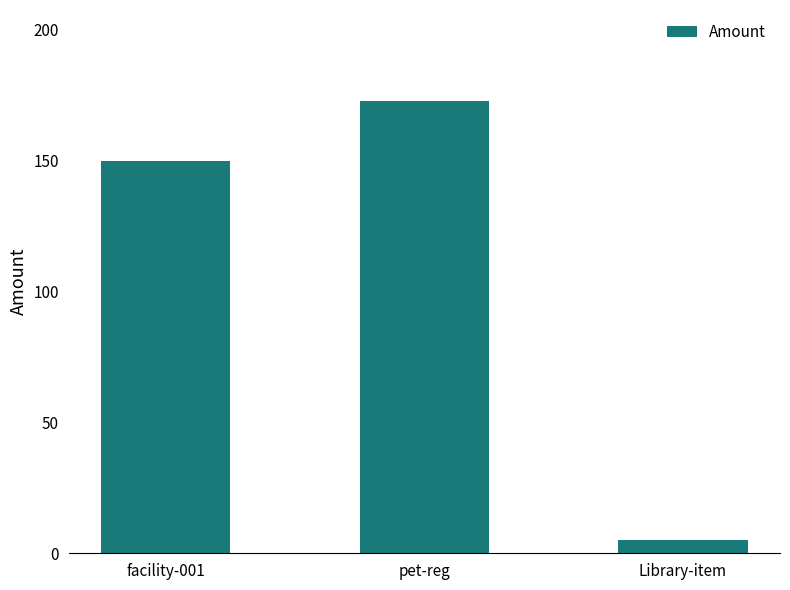

Count the values in the range 5 to 173.

3